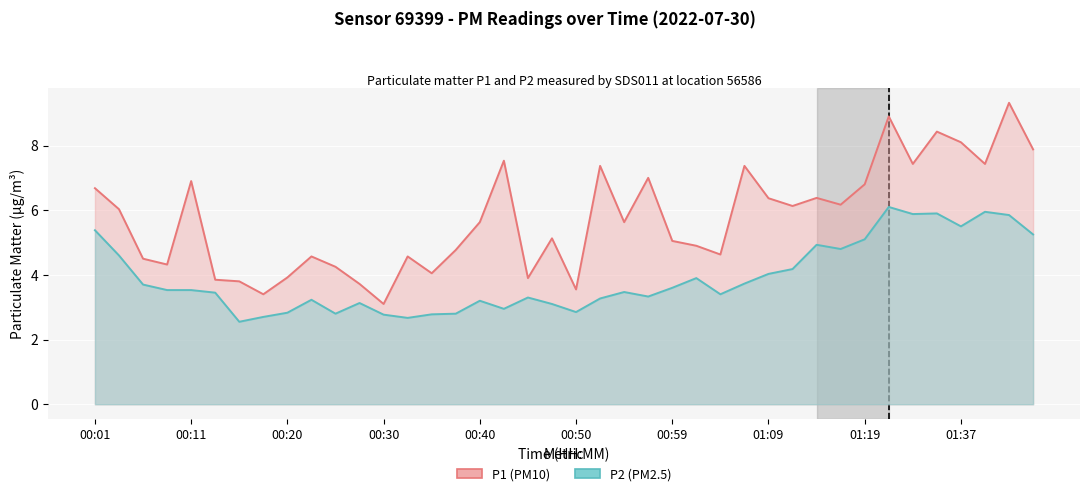

What is the lowest value of the P1 (PM10) series?

3.1